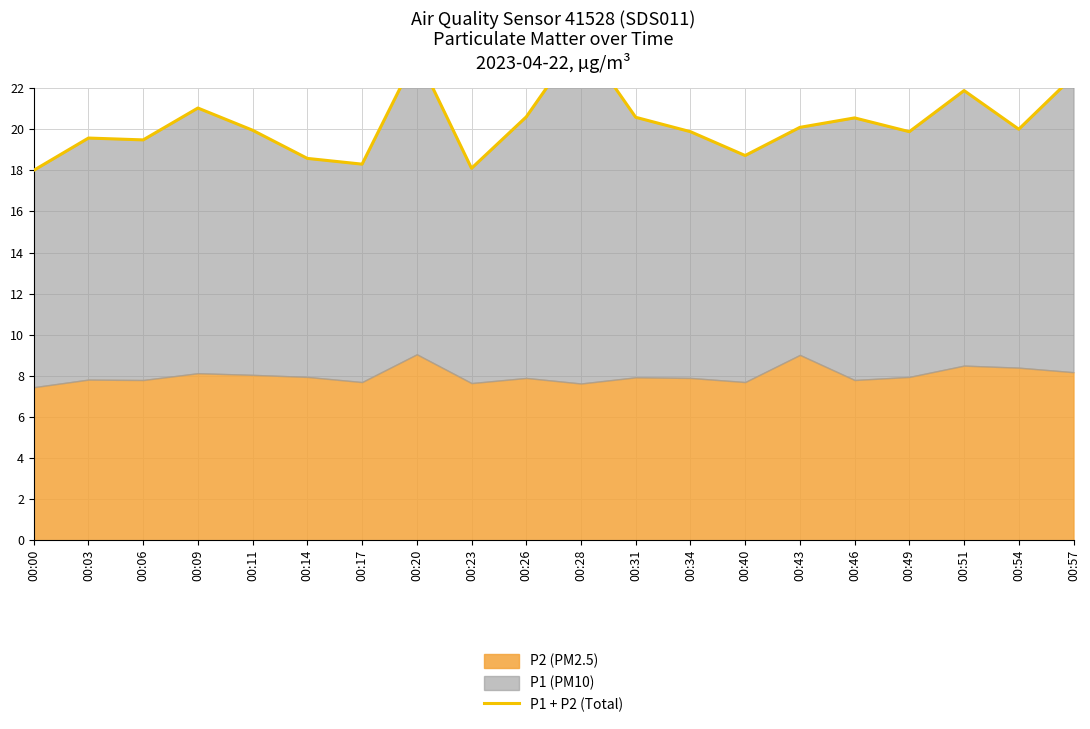

Does the chart have visible grid lines?

Yes